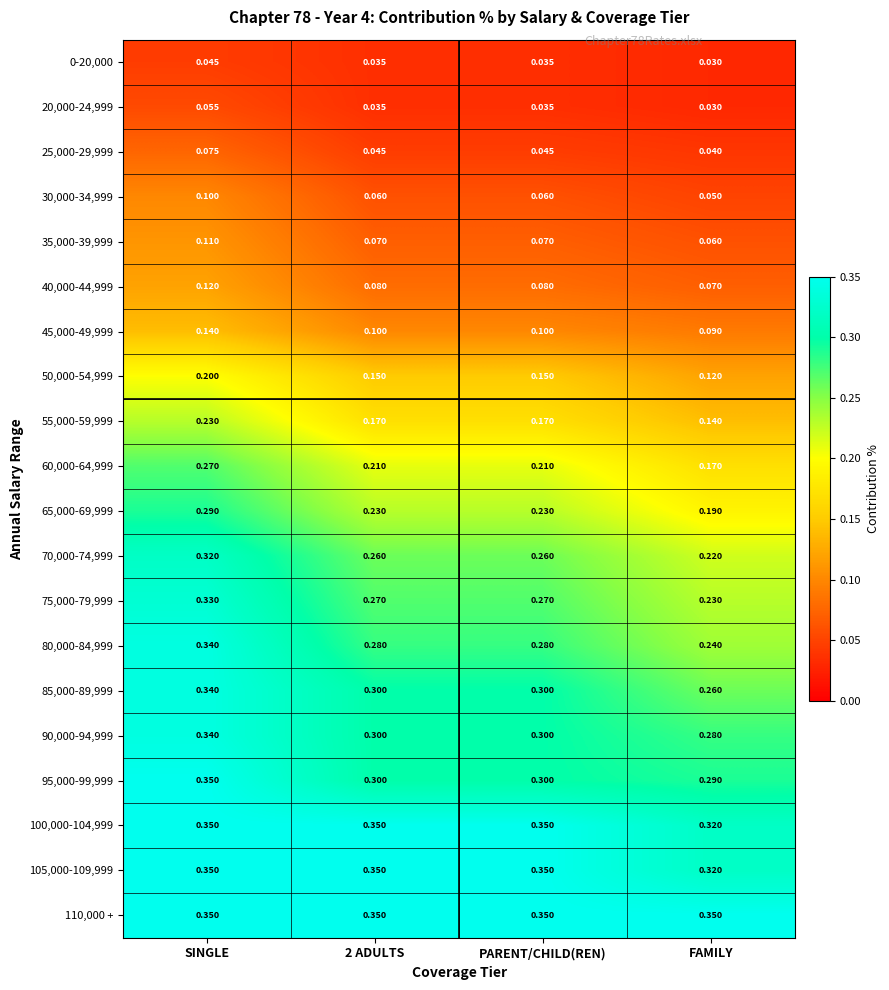

Which label corresponds to the smallest value in the chart?

FAMILY